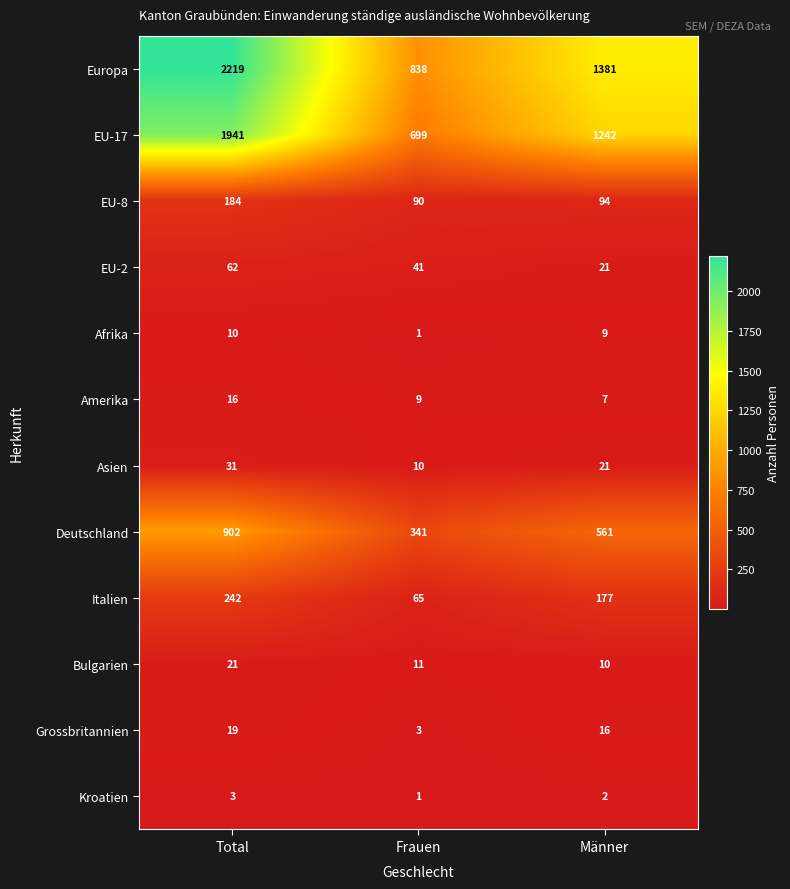

What is the sum of the Amerika values at Total and Männer?

23